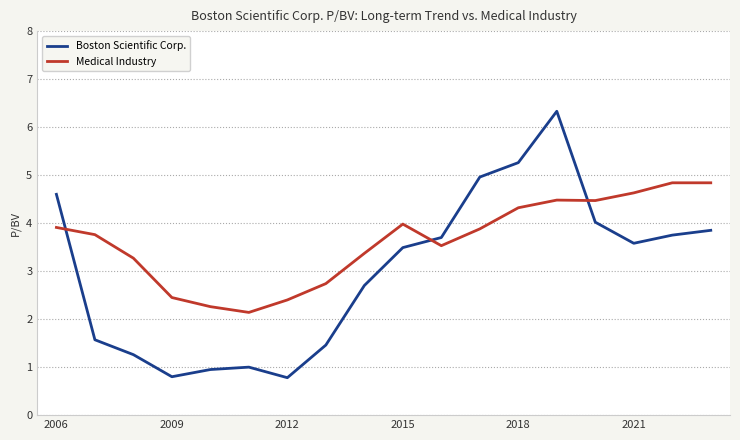

What is the sum of all Medical Industry values?

65.3